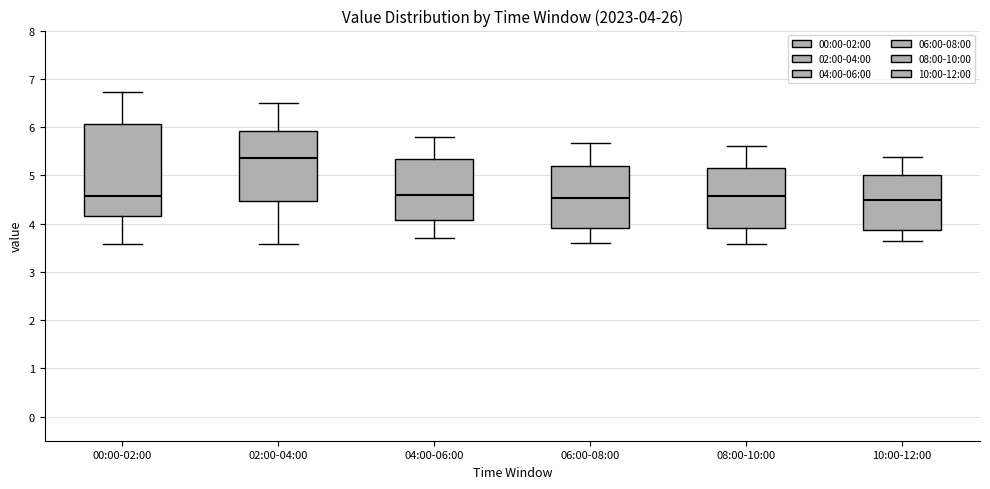

Comparing the boxes themselves (not the whiskers), which one is the tallest?

00:00-02:00